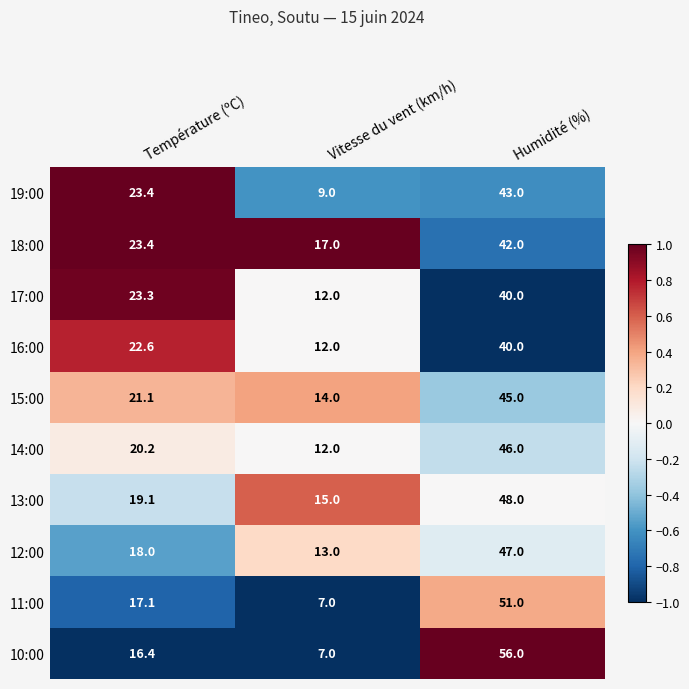

Where is 12:00 nearest to the value 30?

Température (ºC)